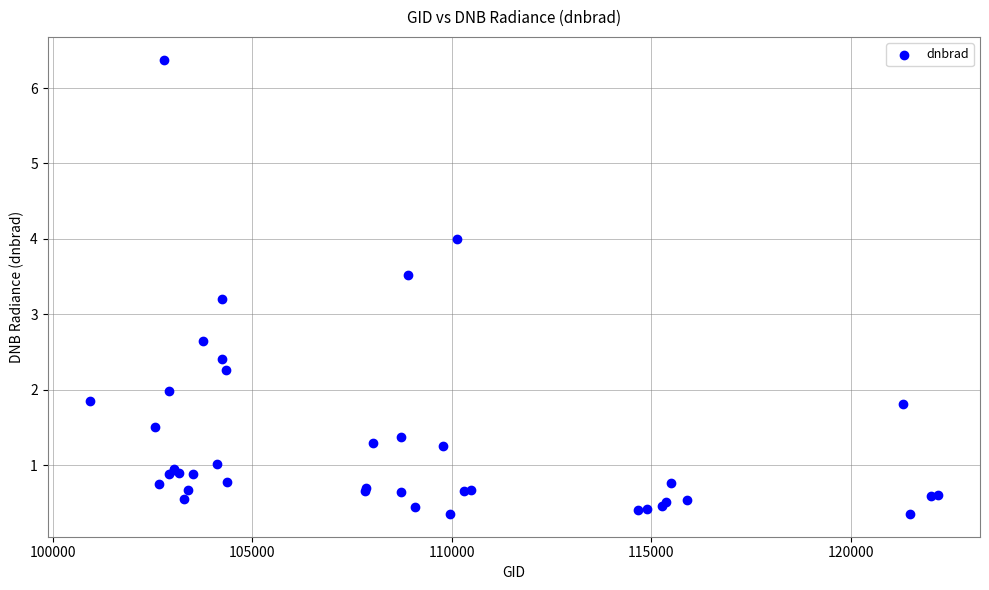

What Y value in the scatter plot is closest to 3?

3.2